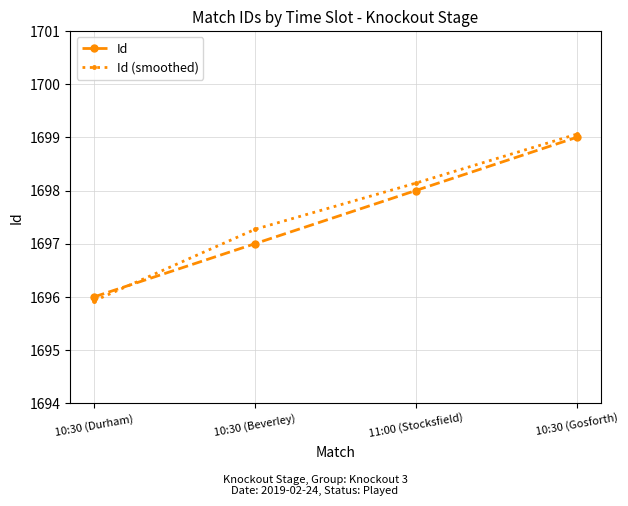

What position from the left is 10:30 (Beverley)?

2